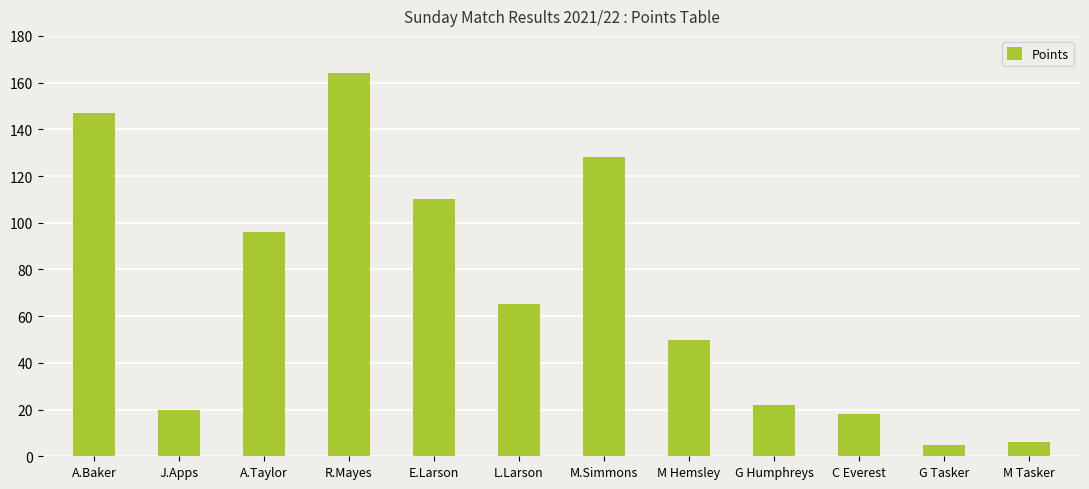

Reading left to right, transcribe all the data shown in this chart.

147	20	96	164	110	65	128	50	22	18	5	6